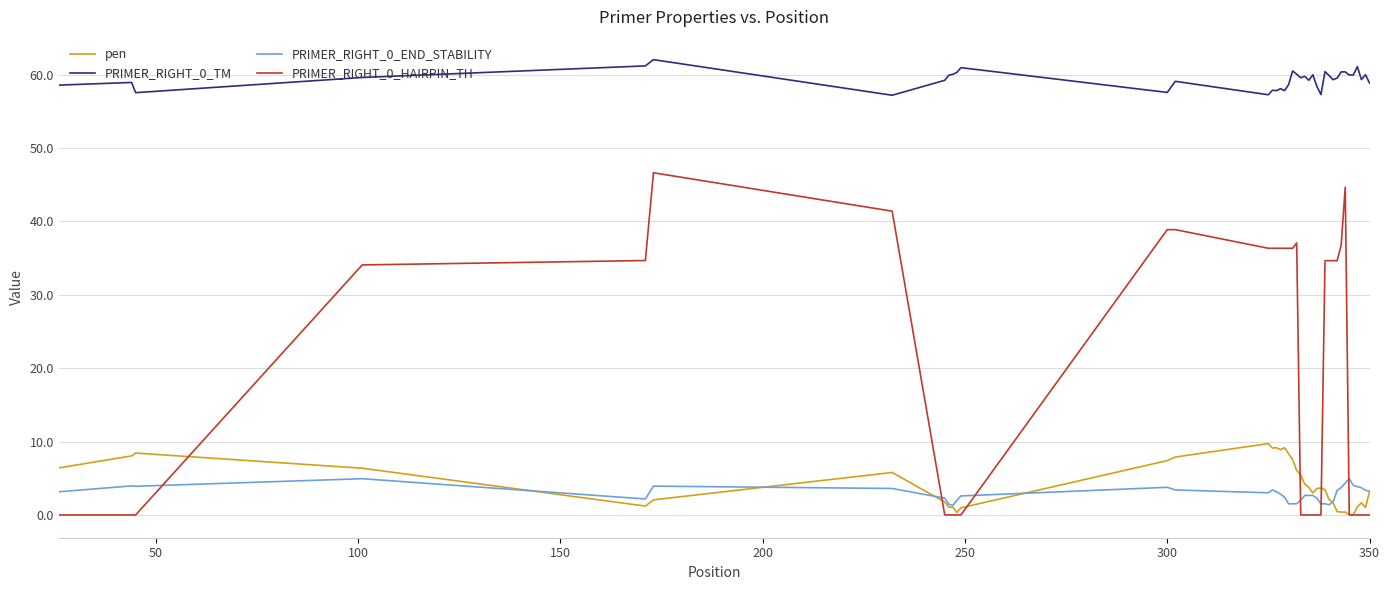

What is the maximum value shown in the chart?

62.1